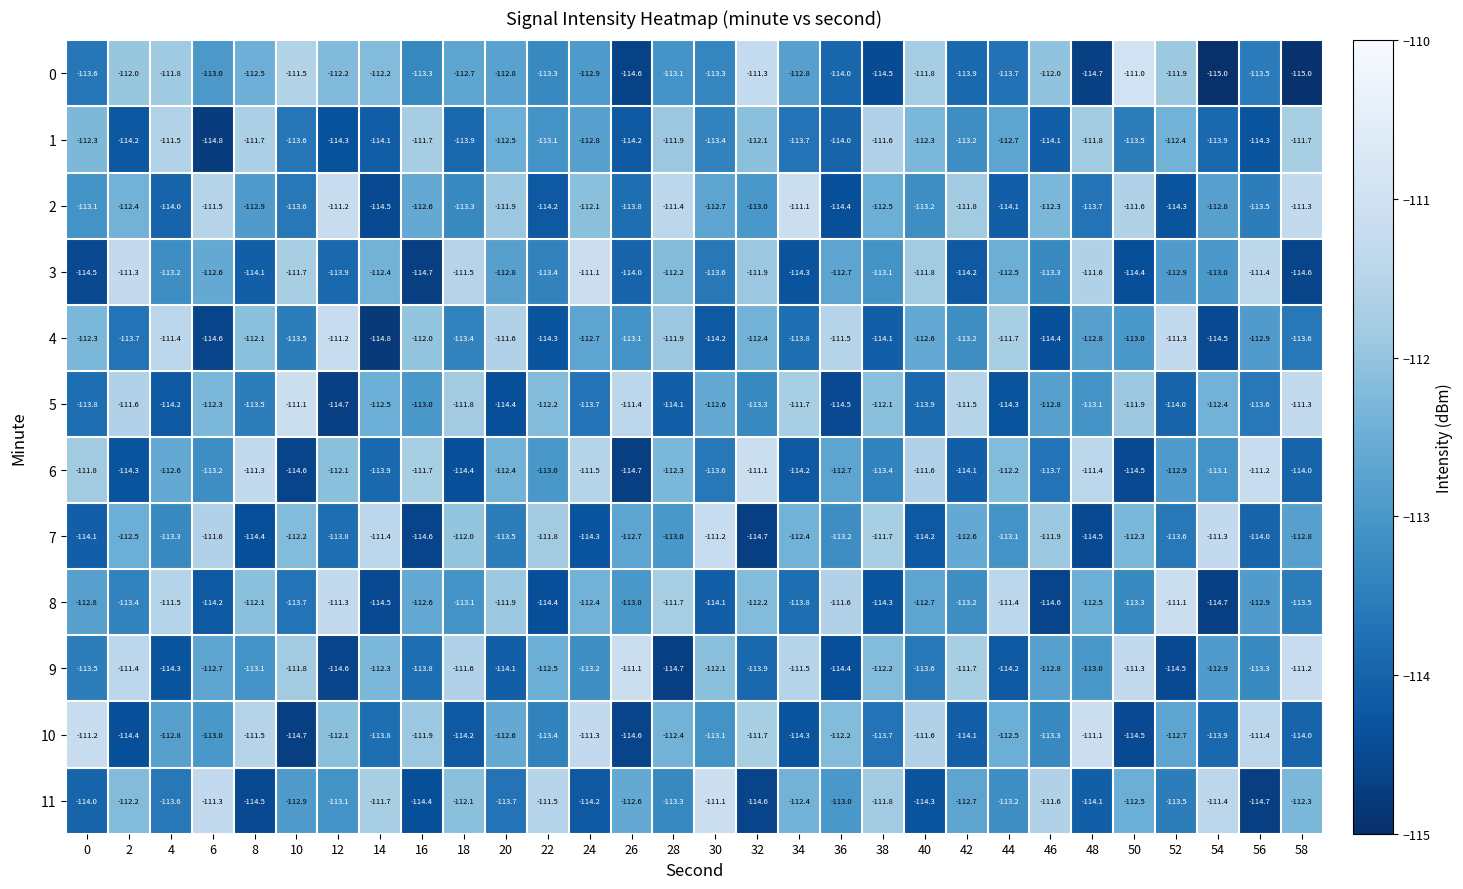

What is the difference between the 2 values at 50 and 38?

0.9